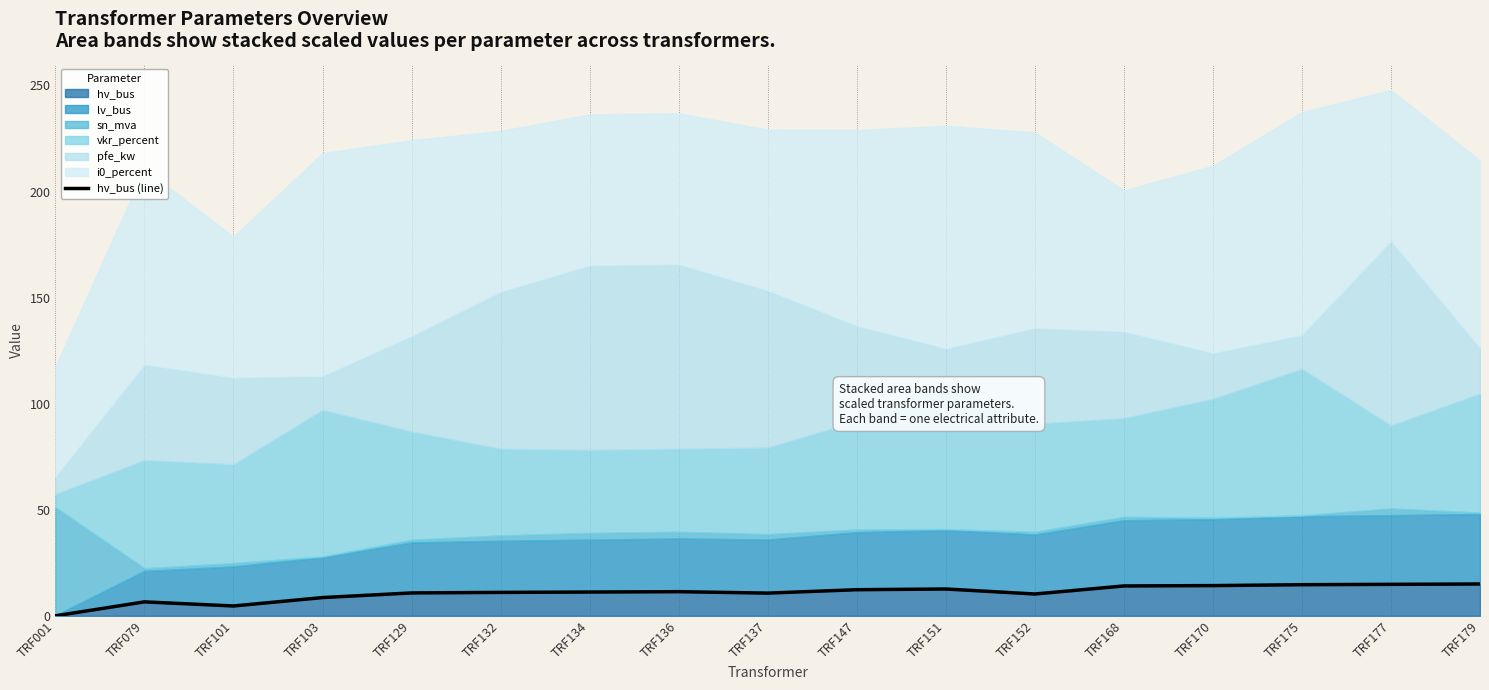

What is the difference between the maximum and minimum values?

15.0